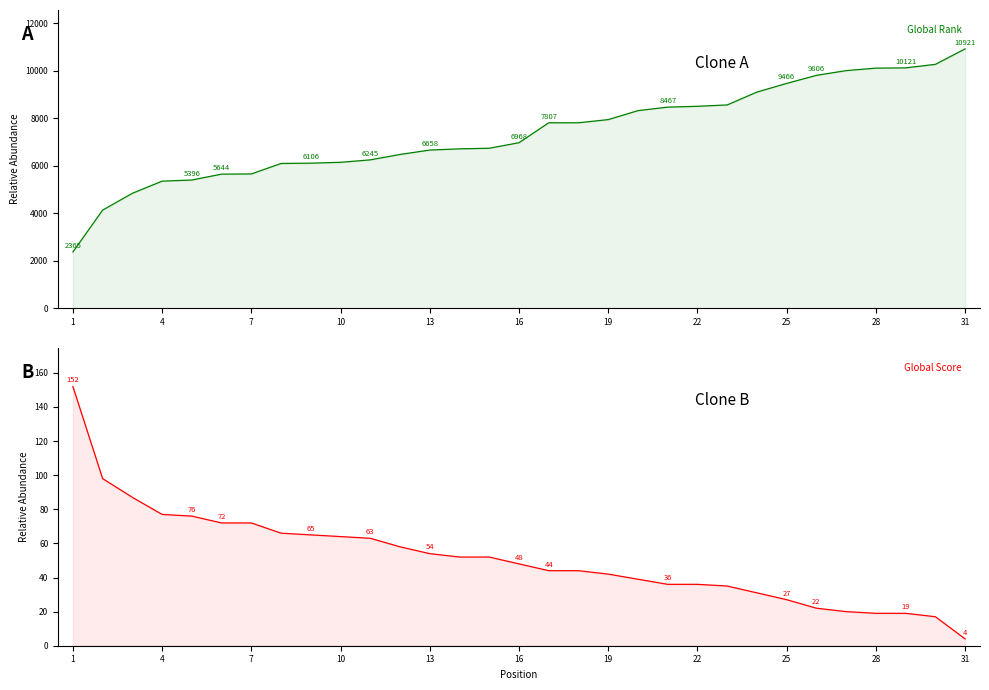

What is the average value of the Global Score series?

51